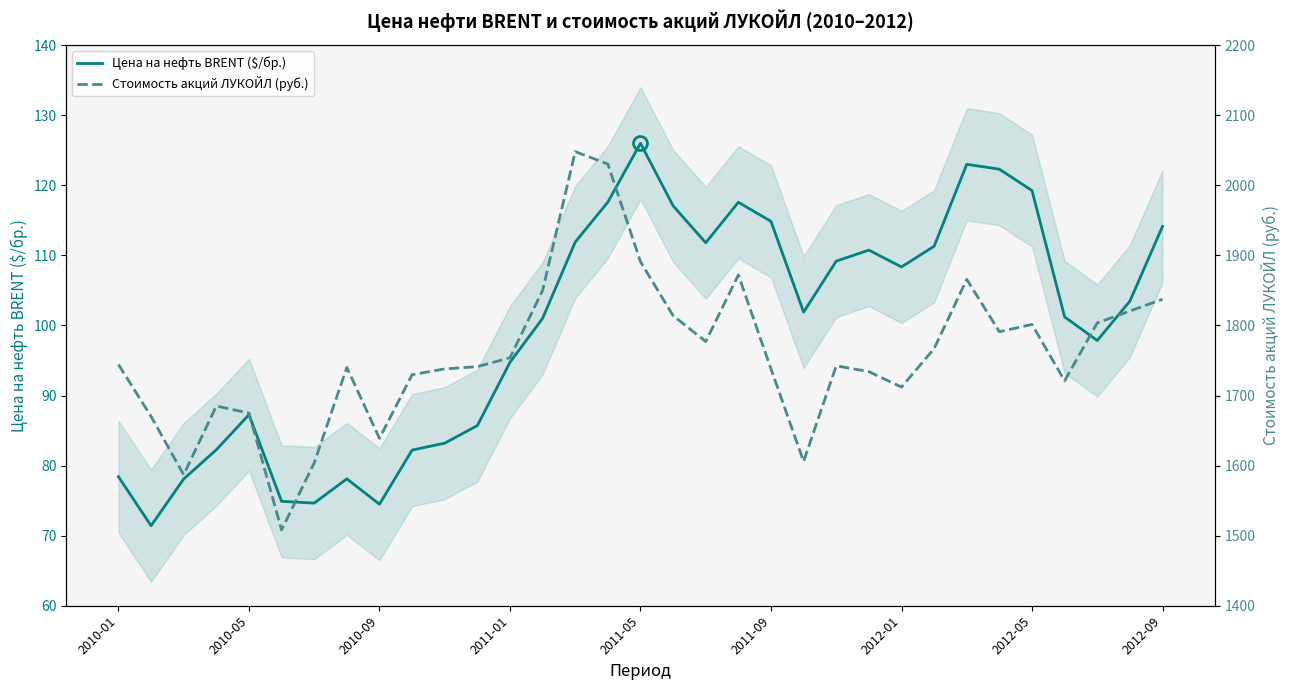

How many categories are shown in the chart?

33